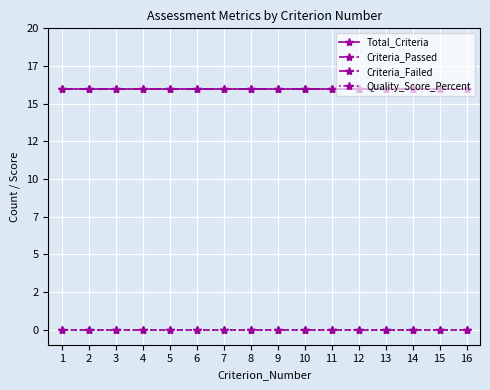

Reading right to left, what are all the values shown in this chart?

Total_Criteria: 16=16	15=16	14=16	13=16	12=16	11=16	10=16	9=16	8=16	7=16	6=16	5=16	4=16	3=16	2=16	1=16
Criteria_Passed: 16=0	15=0	14=0	13=0	12=0	11=0	10=0	9=0	8=0	7=0	6=0	5=0	4=0	3=0	2=0	1=0
Criteria_Failed: 16=16	15=16	14=16	13=16	12=16	11=16	10=16	9=16	8=16	7=16	6=16	5=16	4=16	3=16	2=16	1=16
Quality_Score_Percent: 16=0	15=0	14=0	13=0	12=0	11=0	10=0	9=0	8=0	7=0	6=0	5=0	4=0	3=0	2=0	1=0